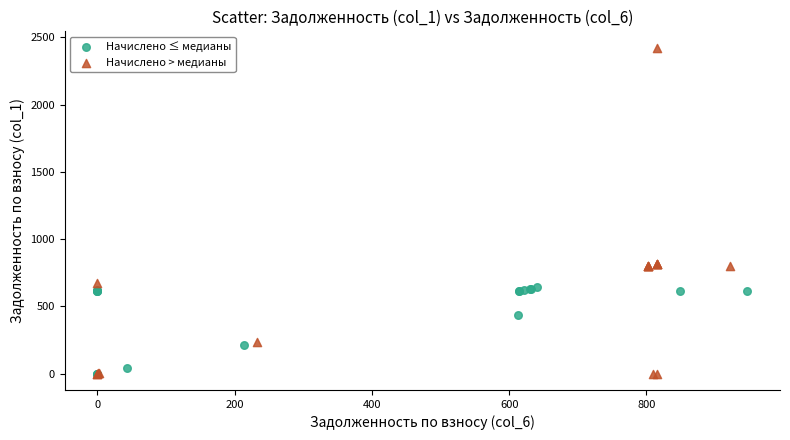

Which series contains the highest Y value?

Начислено > медианы